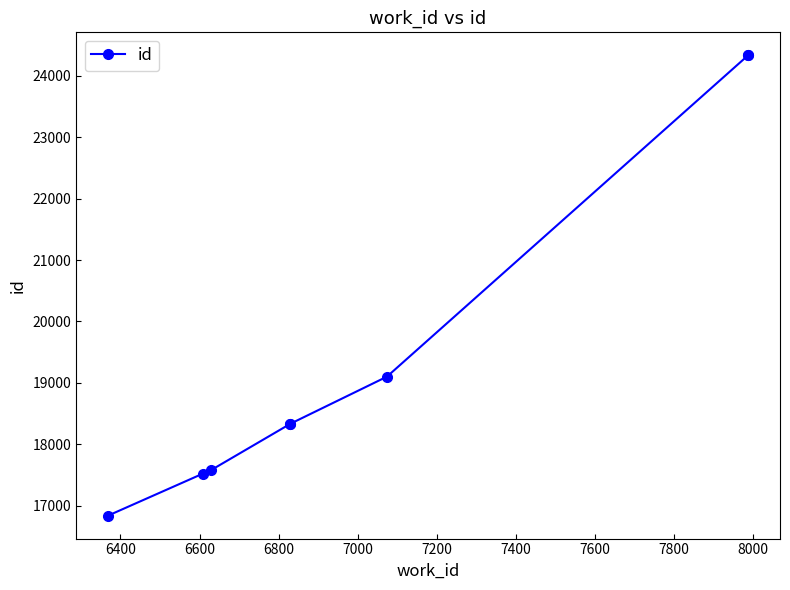

Count the number of values greater than 18333.

3